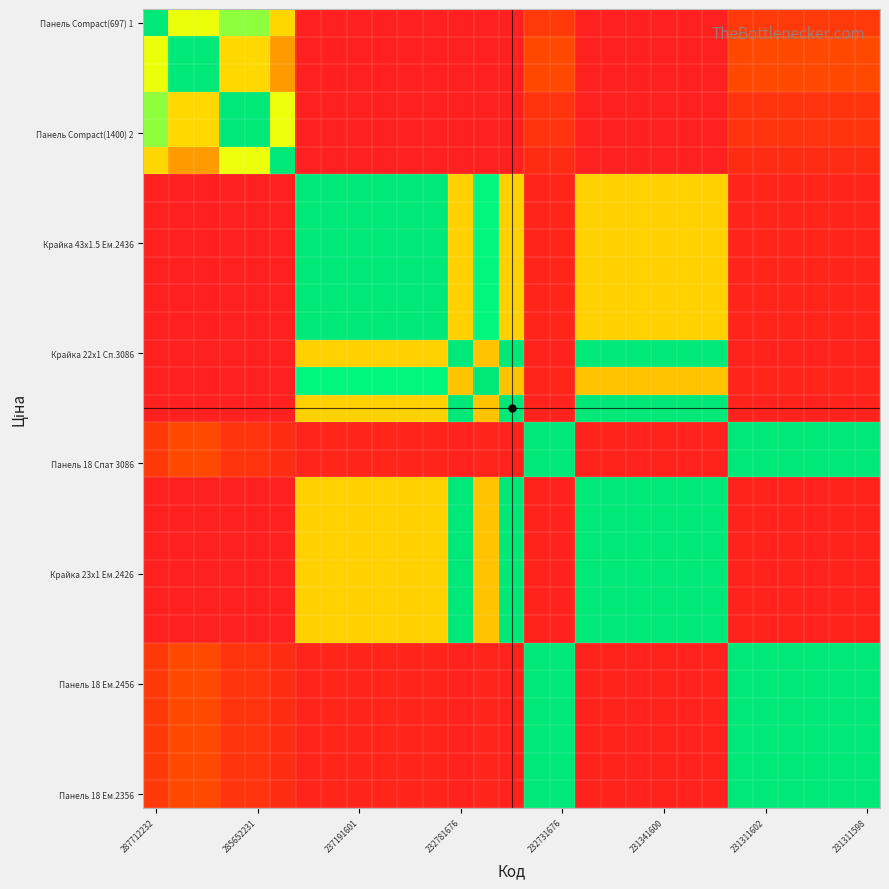

At which category is the sum across all series the highest?

232781676